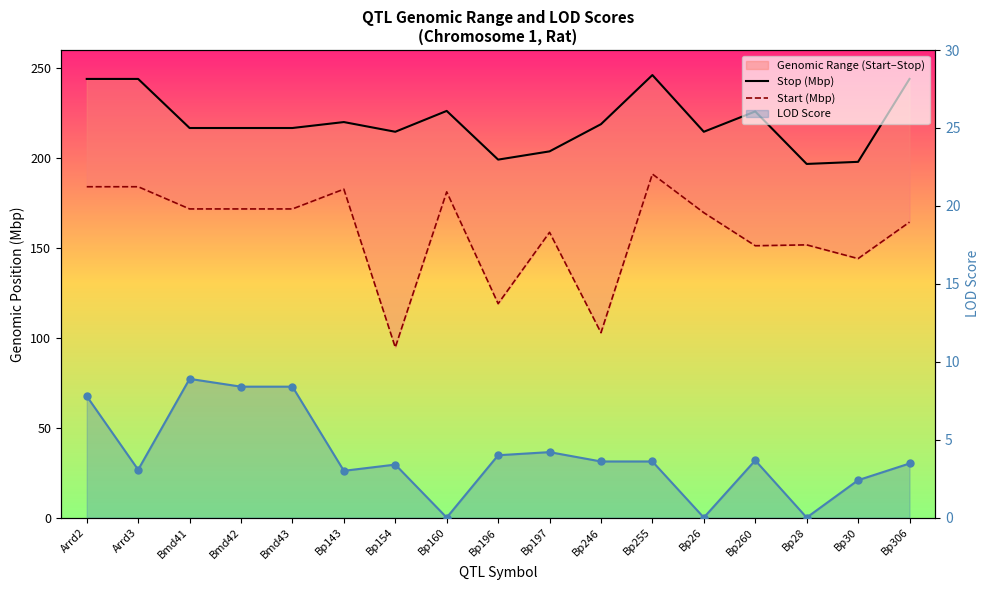

What is the difference between the maximum and second lowest values in the Start (Mbp) series?

88.2